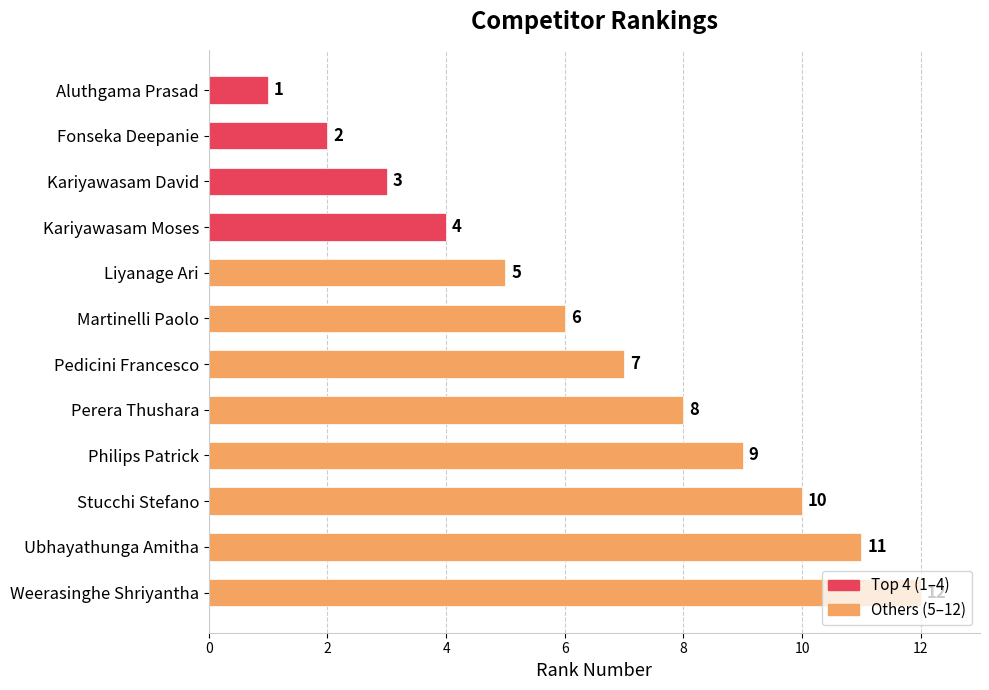

Which category has the highest value across all series?

Weerasinghe Shriyantha